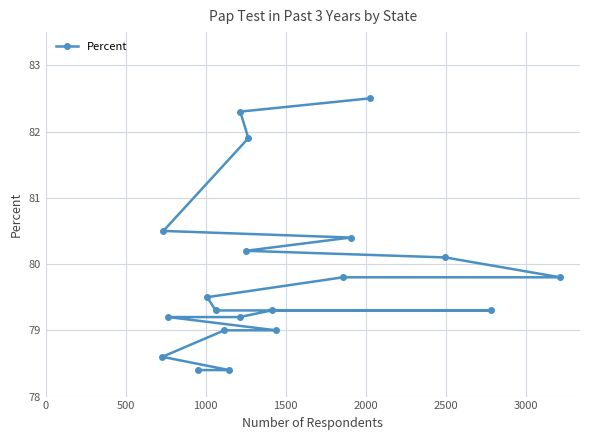

What is the value of the 14th point from the left?

79.0